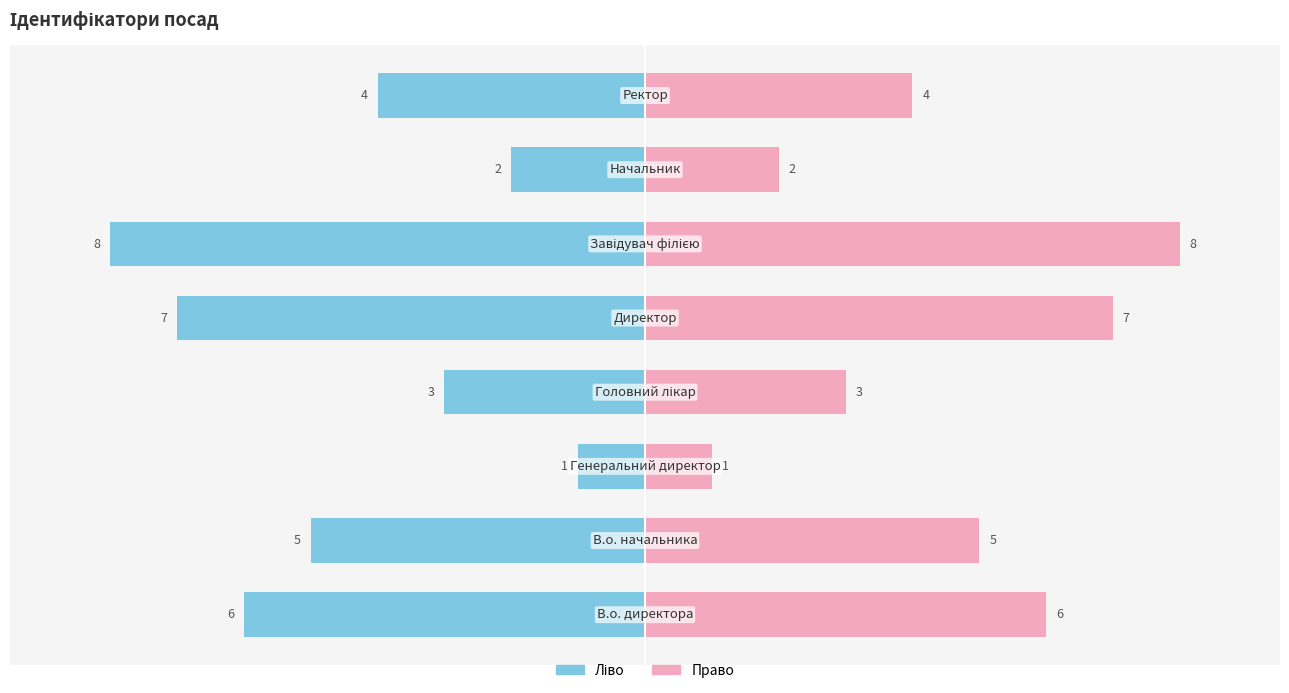

The Ідентифікатор (право) series shows 3 at 3. True or false?

True